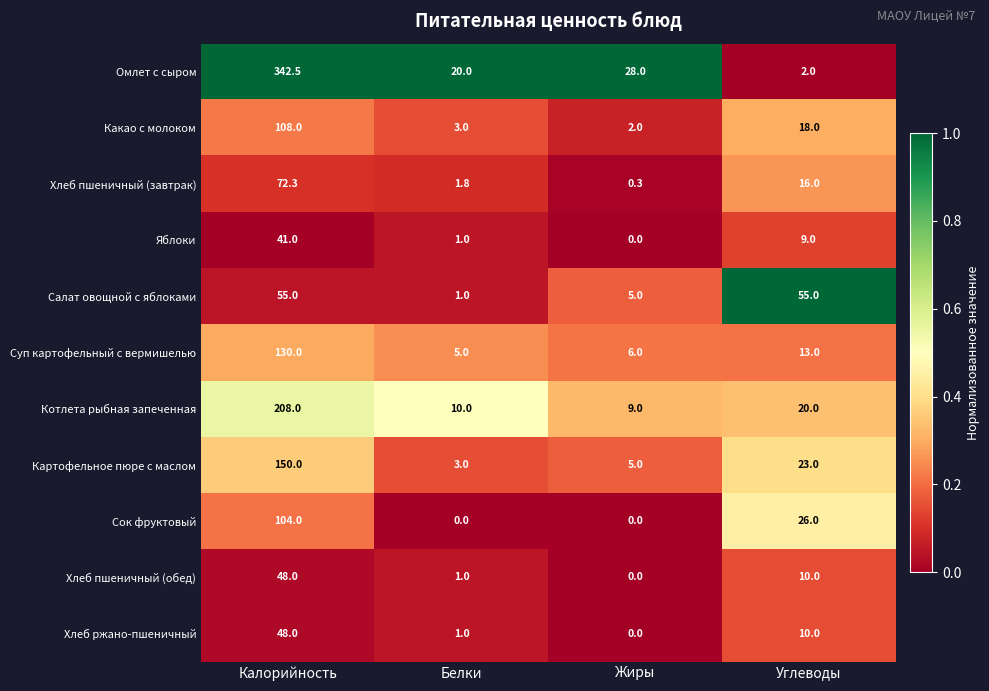

The value of Хлеб ржано-пшеничный at Углеводы is 10.0. True or false?

True